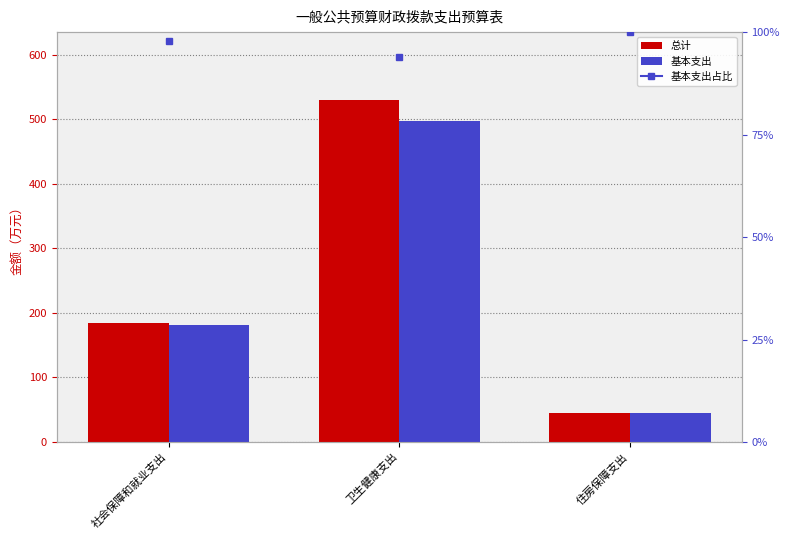

What position from the left is 住房保障支出?

3